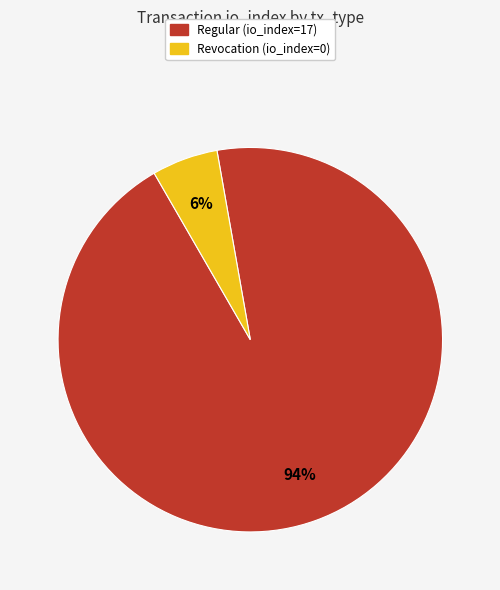

Which category has the smallest portion of the pie?

Revocation (io_index=0)